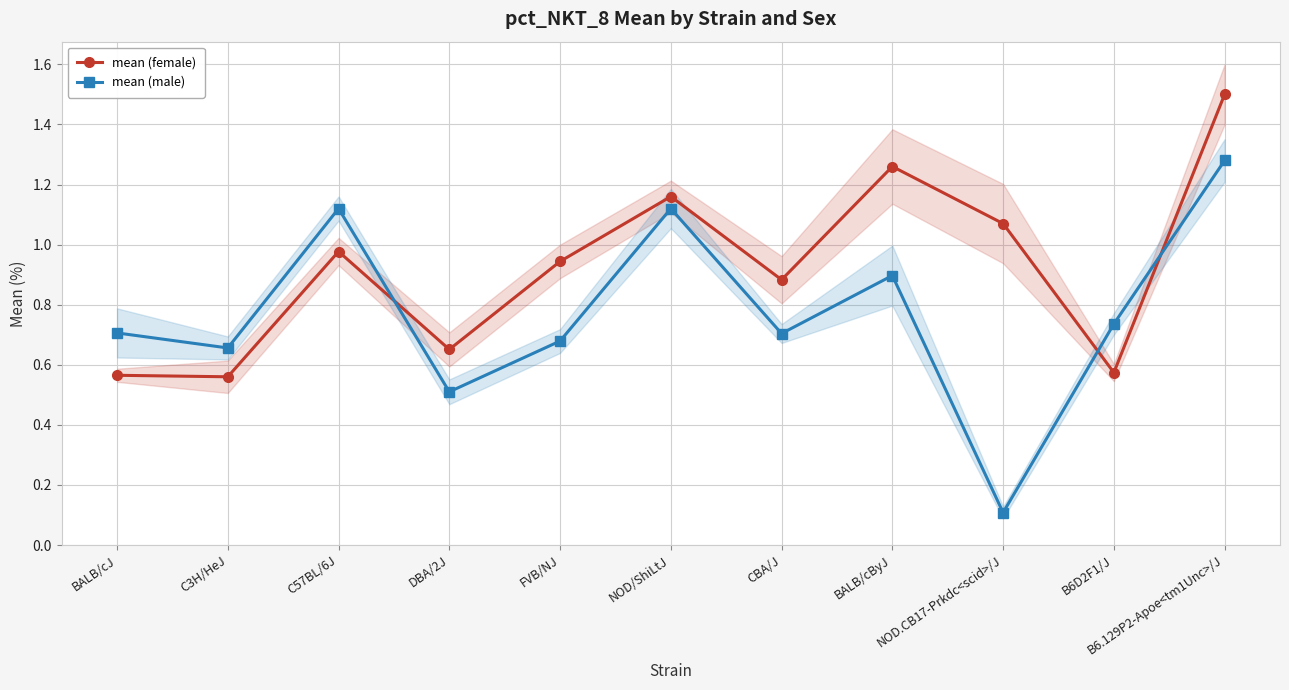

True or false: mean (male) has a value of 1.3 at B6.129P2-Apoe<tm1Unc>/J.

True